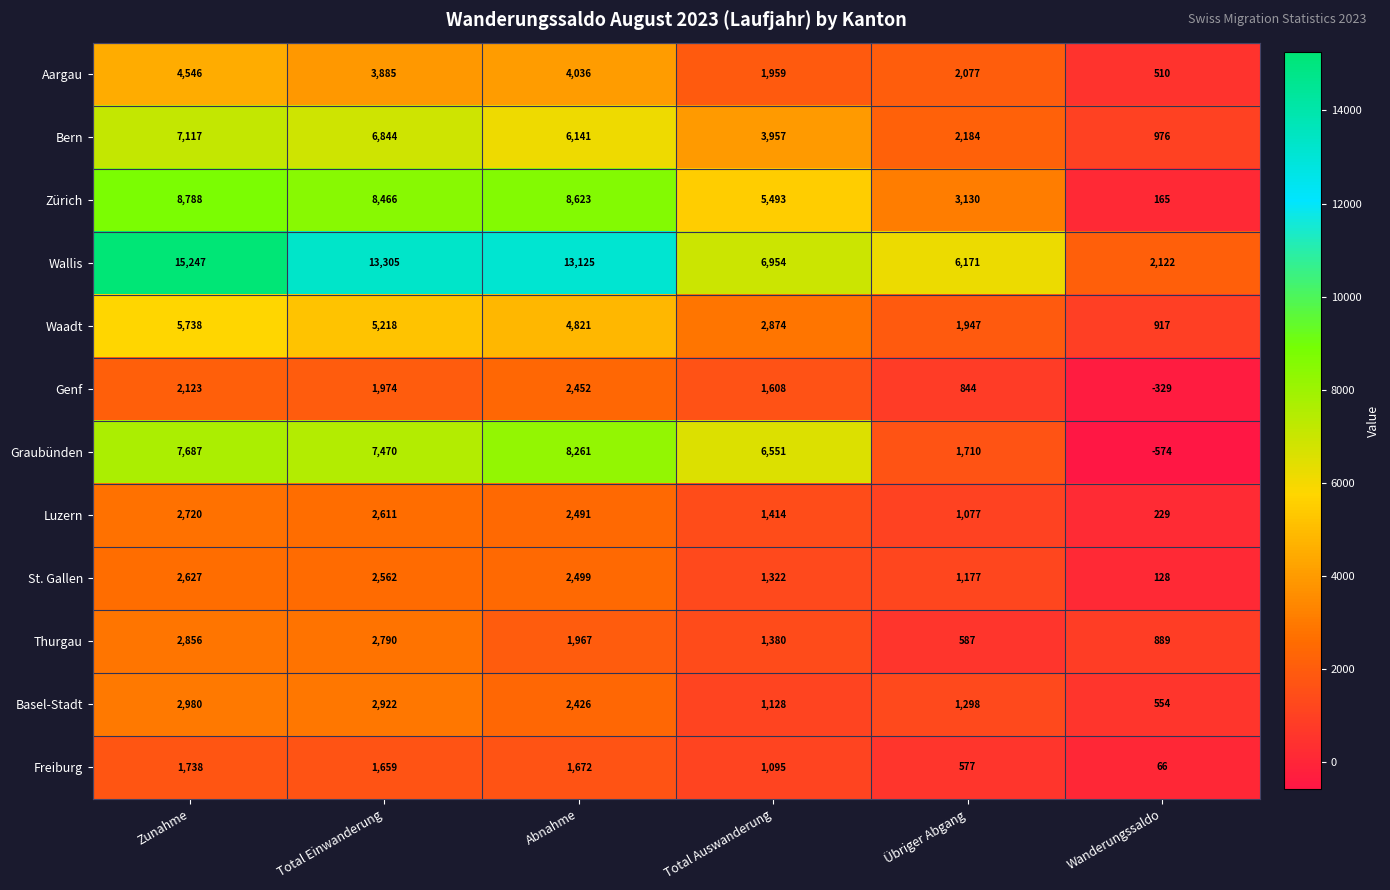

At Zunahme, list the series in order from smallest to largest.

Freiburg, Genf, St. Gallen, Luzern, Thurgau, Basel-Stadt, Aargau, Waadt, Bern, Graubünden, Zürich, Wallis